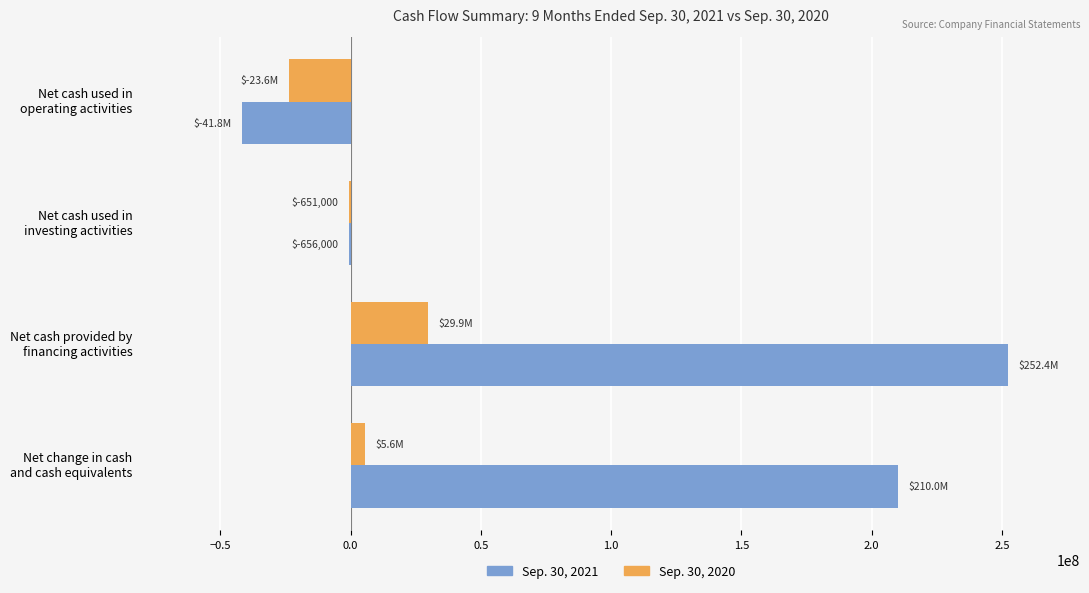

Count the number of categories in the chart.

4